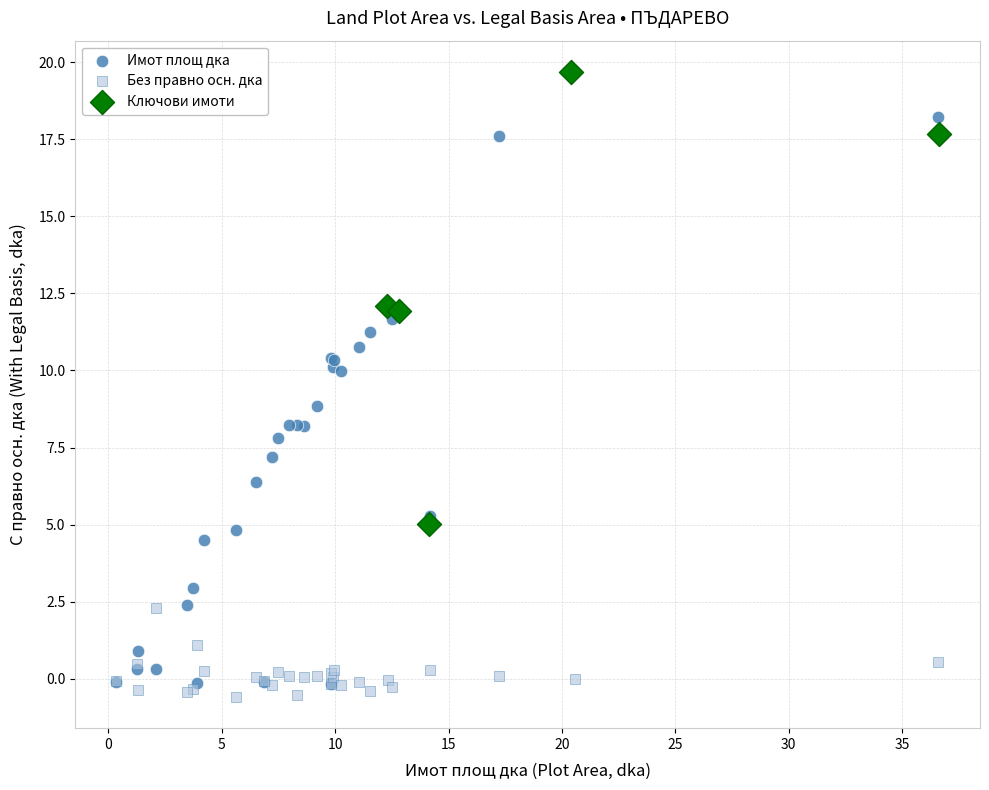

Which series has the largest Y range (max minus min)?

Имот площ дка